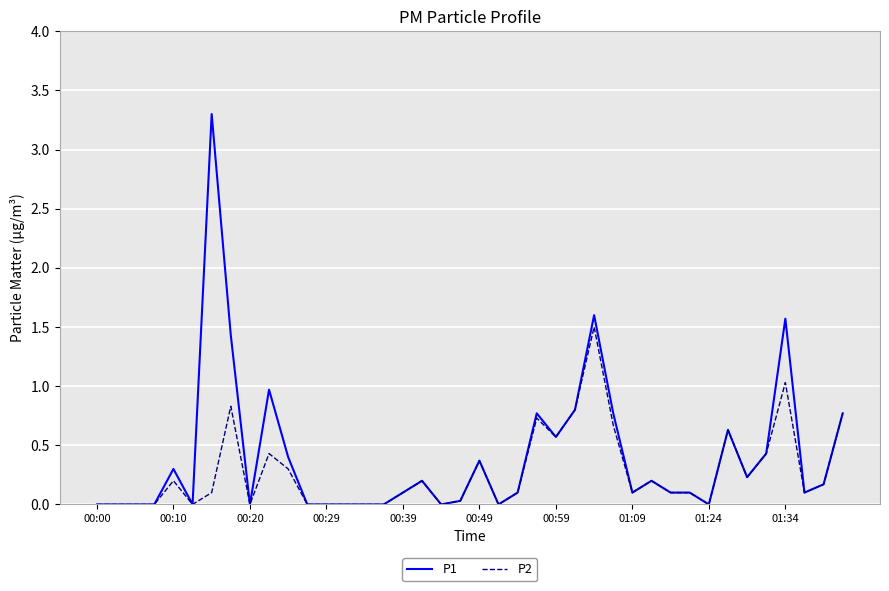

Rank the series by their maximum value, from lowest to highest.

P2, P1